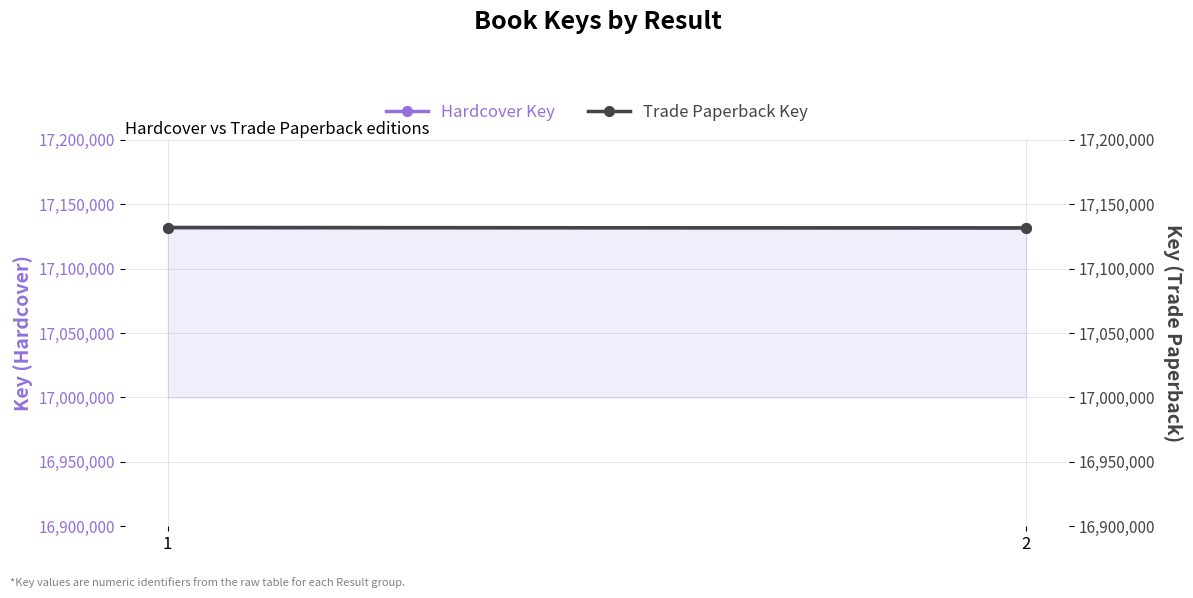

Count the number of categories in the chart.

2